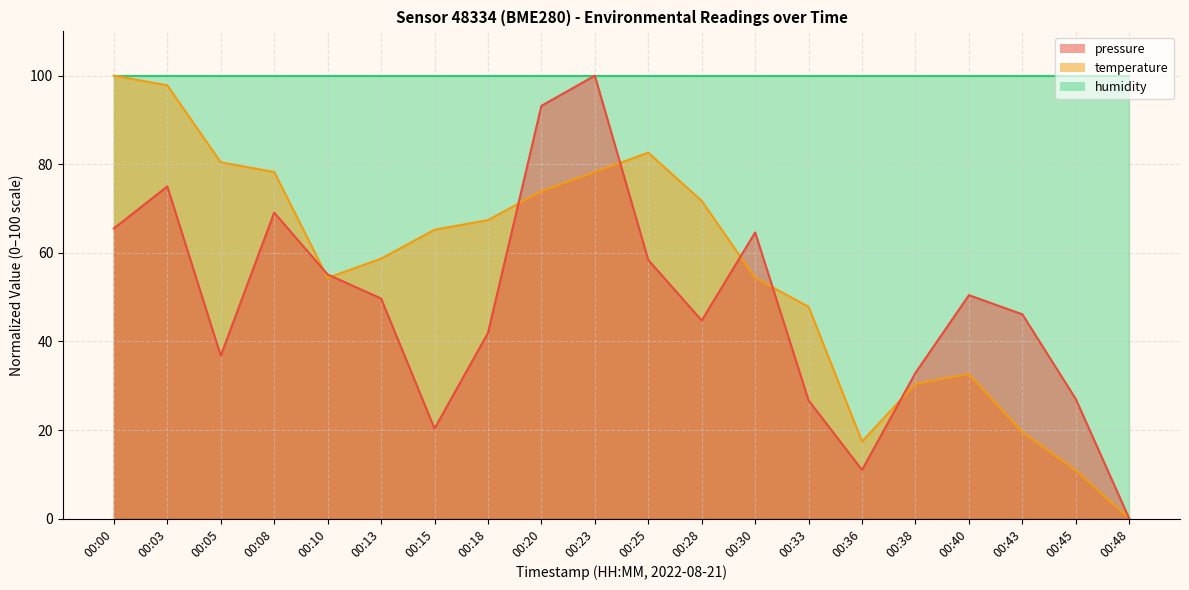

Which series changed the most between 00:15 and 00:48?

temperature